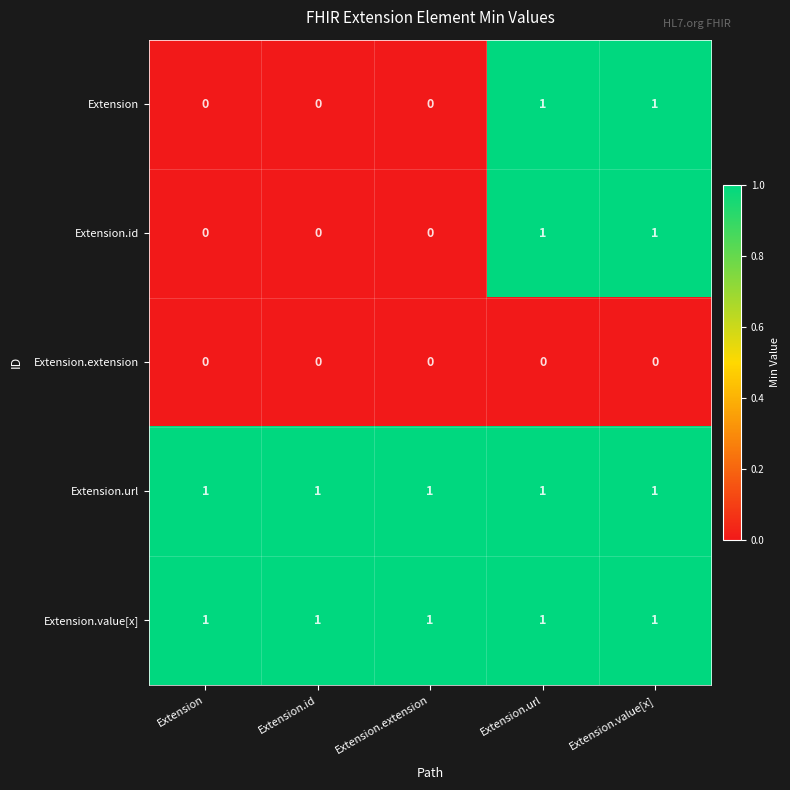

How many Extension.id values are between 0 and 1?

5